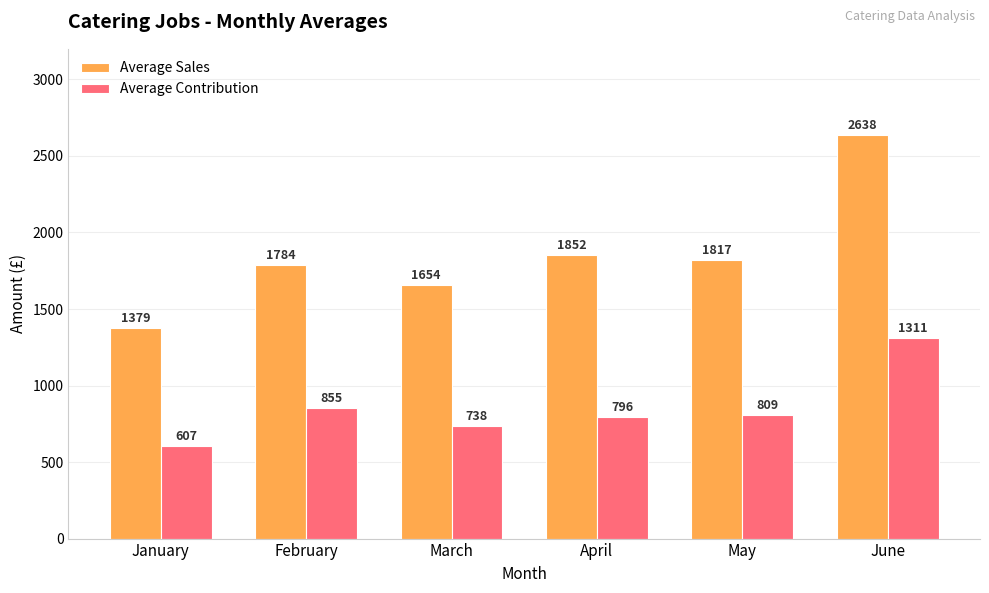

At which label is Average Contribution closest to 958?

February